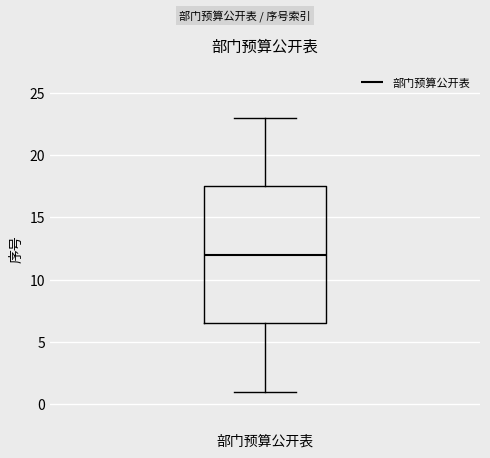

Transcribe this box plot: give where the median line is, the range the box spans, and where the two whiskers end, as read against the y-axis. The values are not printed on the chart, so give them approximately, as read against the axis.

median 12.0, box 6.5 to 17.5, whiskers 1.0 to 23.0